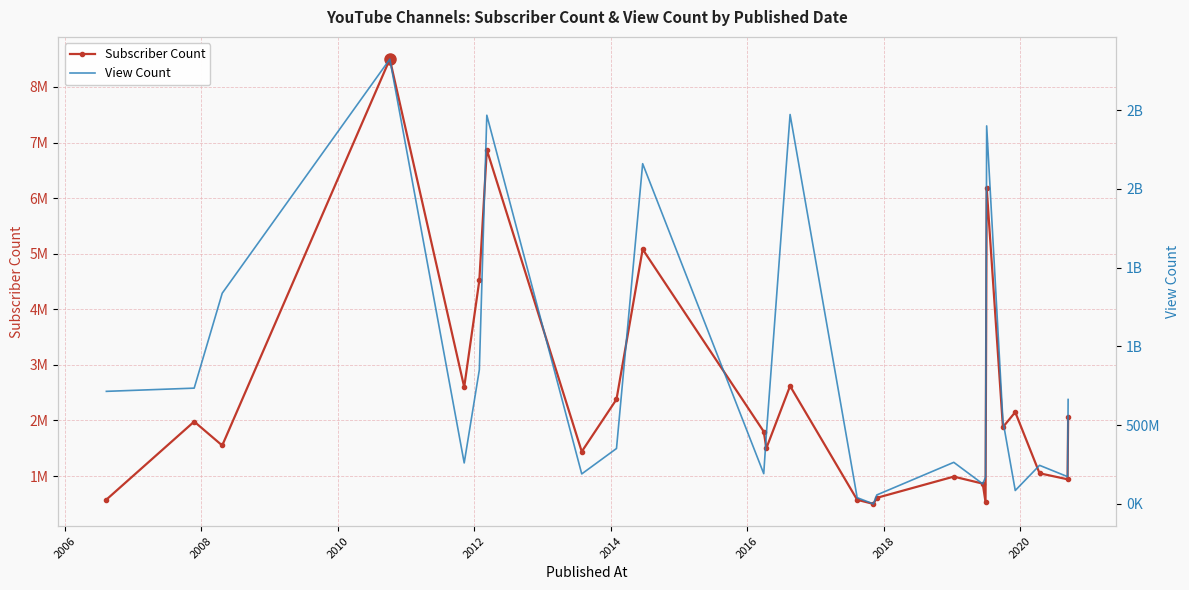

How many lines are shown in the chart?

2